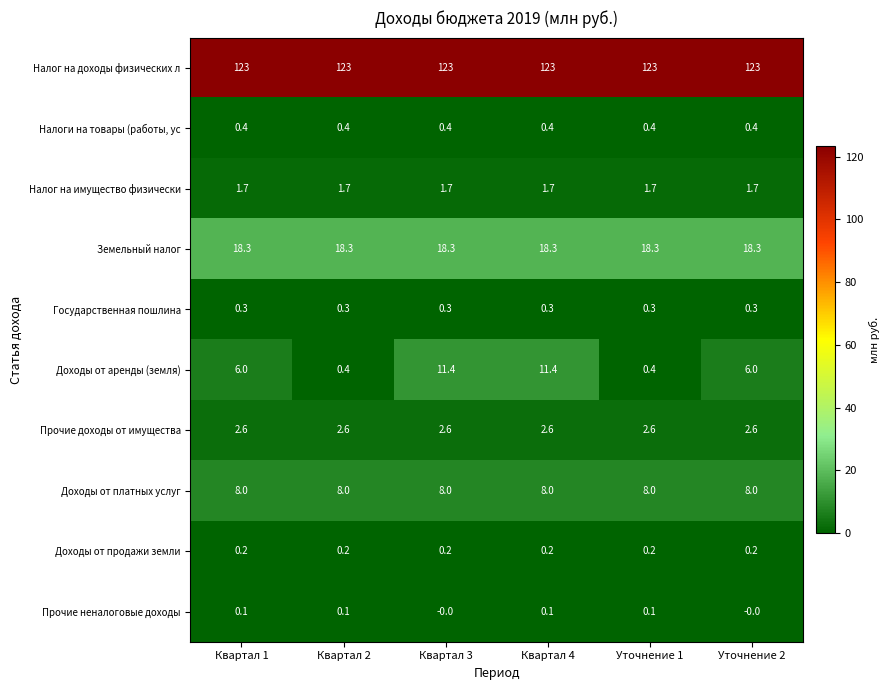

What value does the Прочие доходы от имущества series have at Квартал 4?

2.6